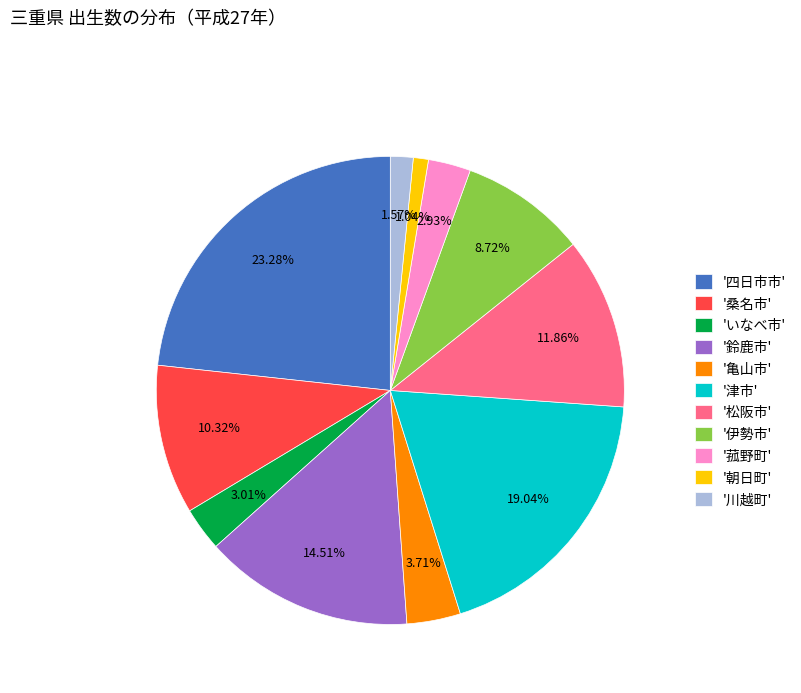

Does any single category account for the majority?

No